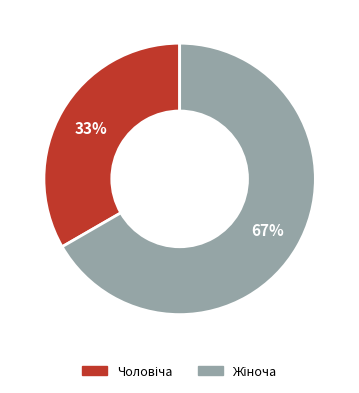

Is there a majority slice in this chart?

Yes